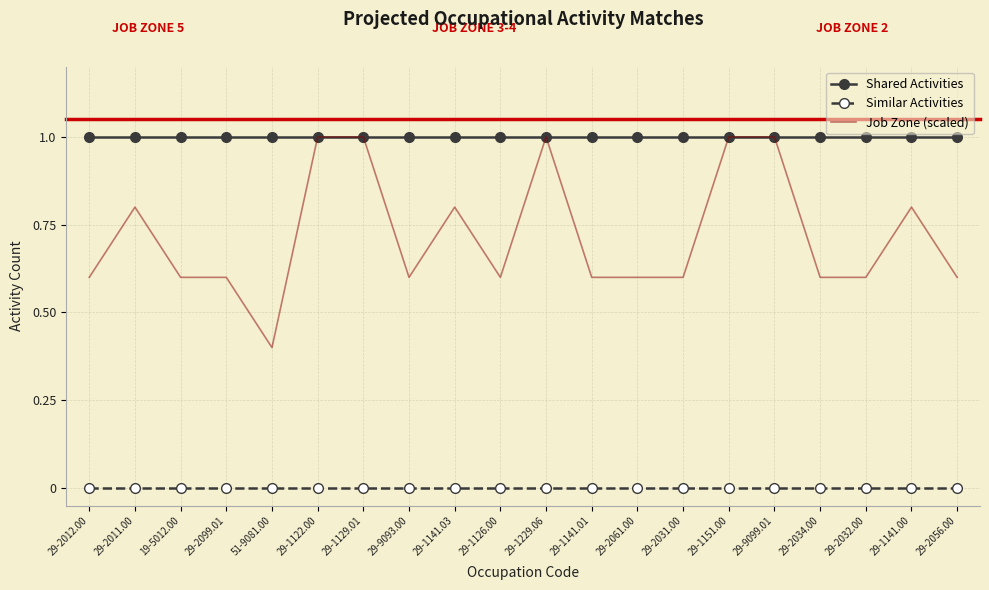

Rank the series at 29-2011.00 from lowest to highest value.

Similar Activities, Job Zone (scaled), Shared Activities